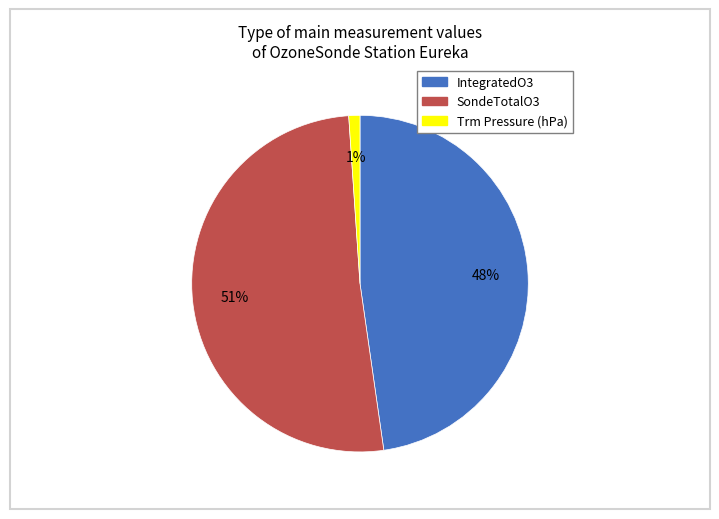

To the nearest percent, what portion does IntegratedO3 represent?

48%